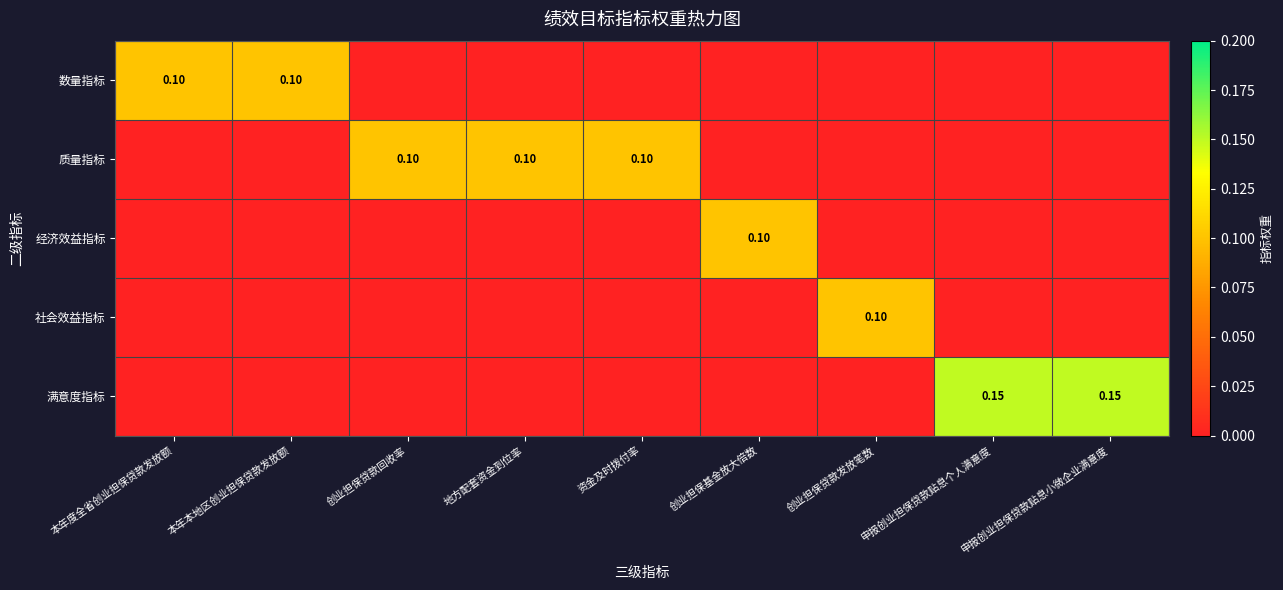

Which series changed the most between 本年本地区创业担保贷款发放额 and 申报创业担保贷款贴息小微企业满意度?

满意度指标